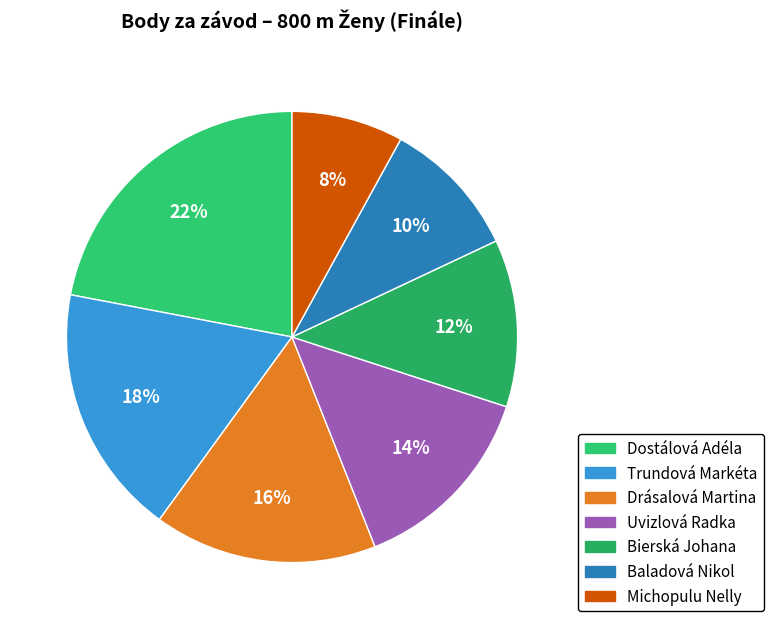

To the nearest percent, what is the combined percentage of Michopulu Nelly and Trundová Markéta?

26%